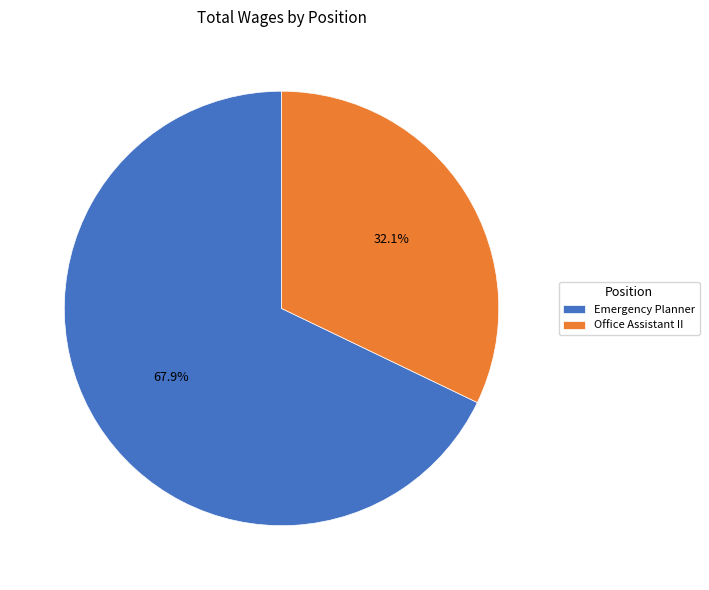

To the nearest percent, what is the combined percentage of Emergency Planner and Office Assistant II?

100%